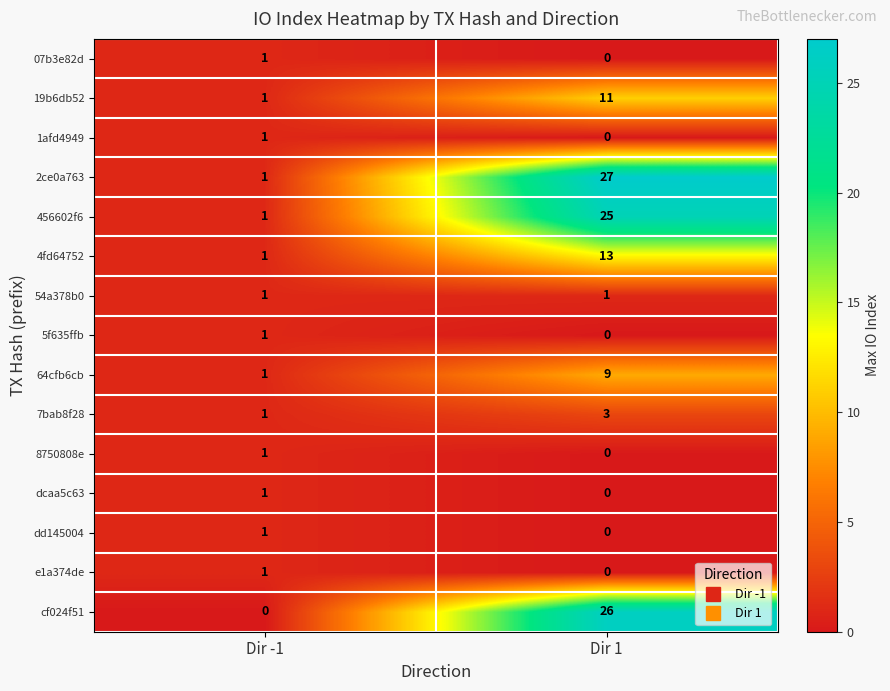

What is the total value across all series at Dir -1?

14